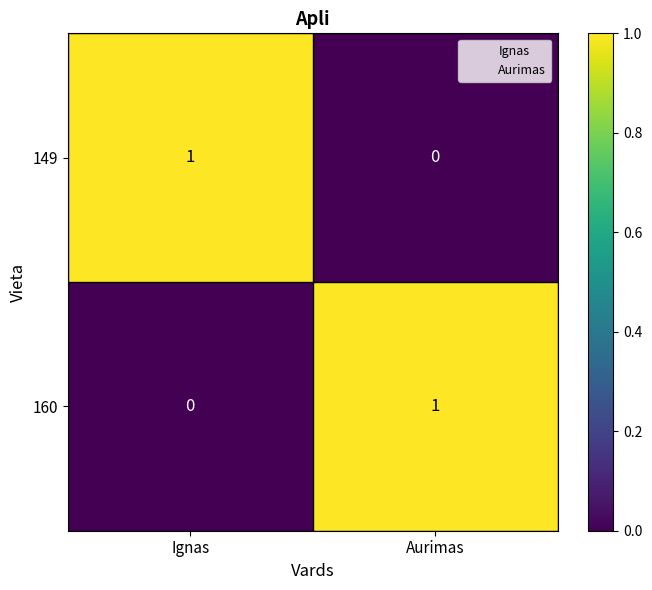

Reading right to left, extract all data points from this chart.

149: 0	1
160: 1	0